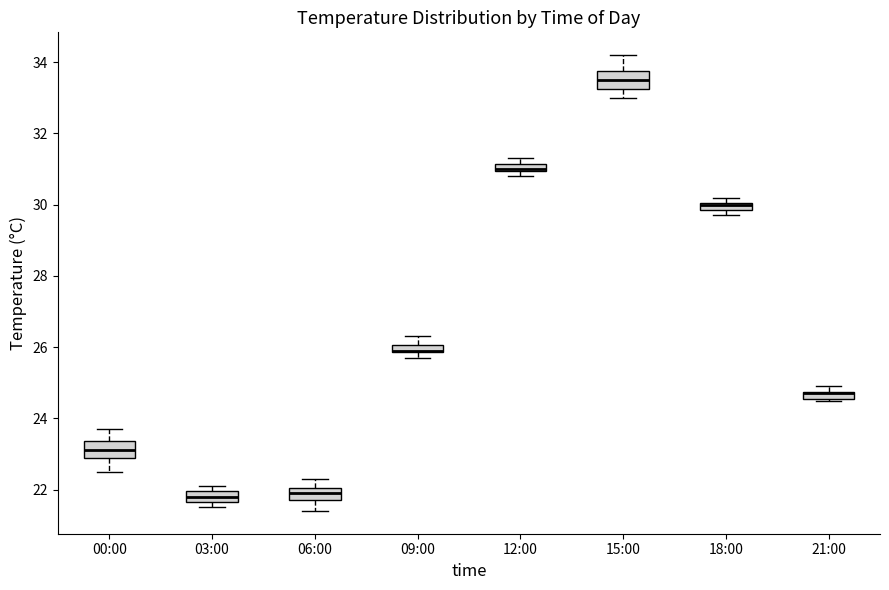

Where does the upper whisker of the box for 09:00 end on the y-axis? The values are not printed on the chart, so give them approximately, as read against the axis.

26.4